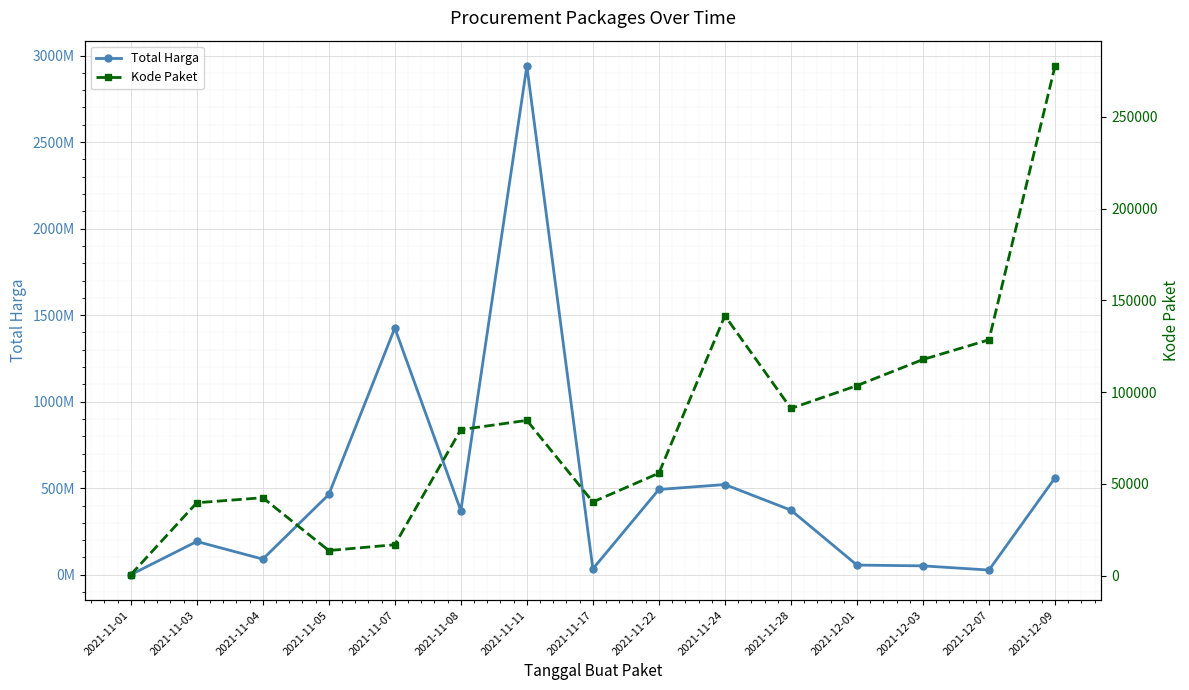

The Total Harga series shows 18534300 at 2021-12-01. True or false?

False